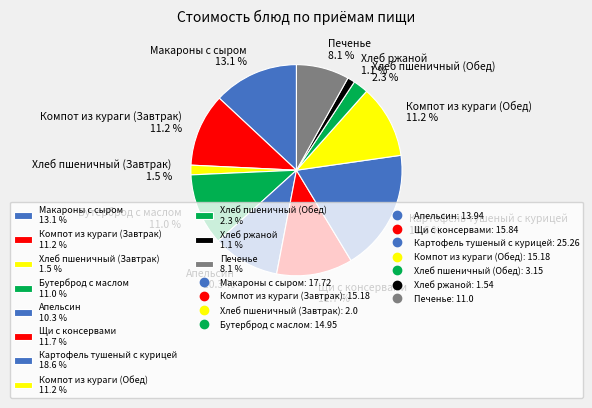

To the nearest percent, what portion does Макароны с сыром represent?

13%